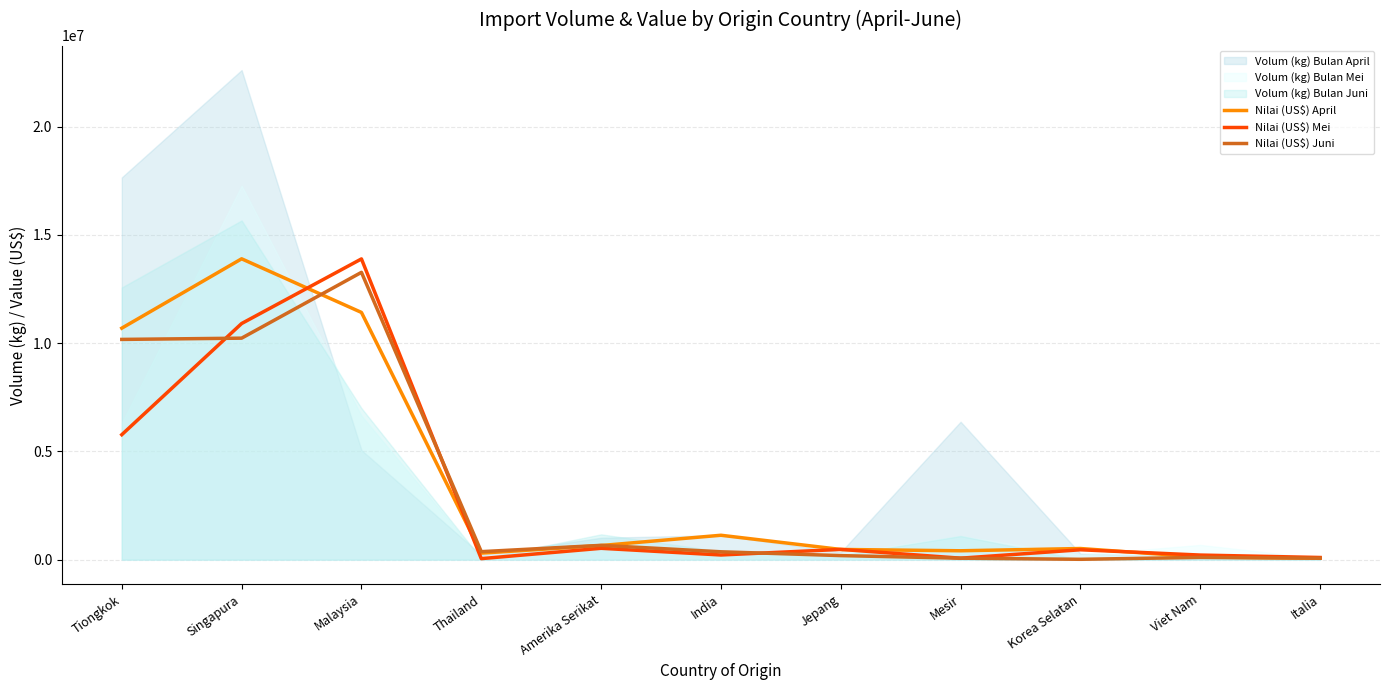

What is the average value of the Nilai (US$) April series?

3607749